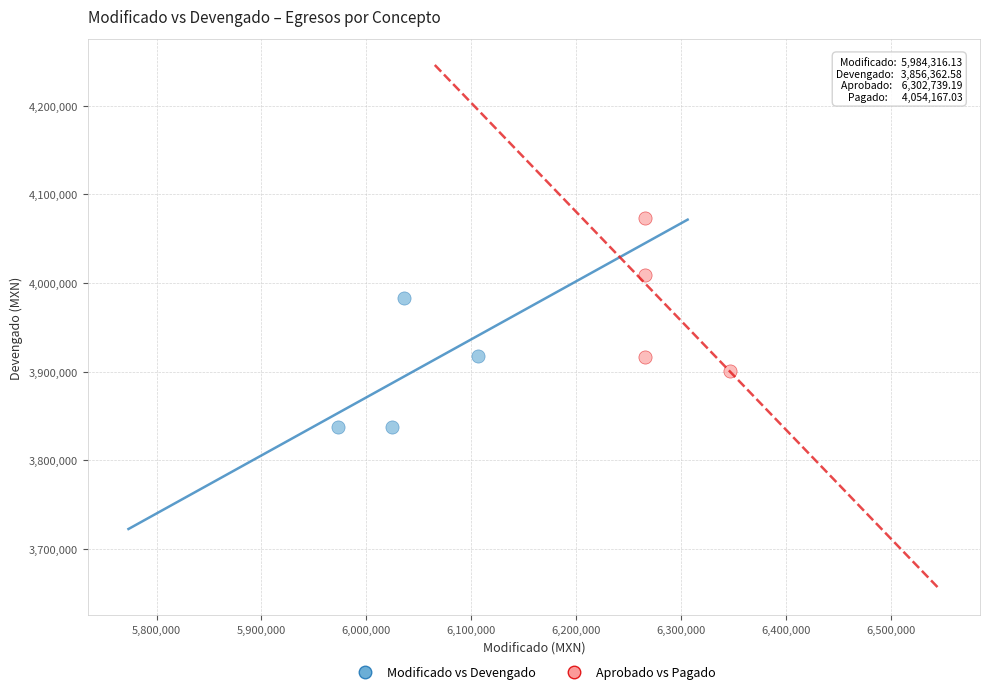

What are all the series names shown in the legend?

Modificado vs Devengado, Aprobado vs Pagado